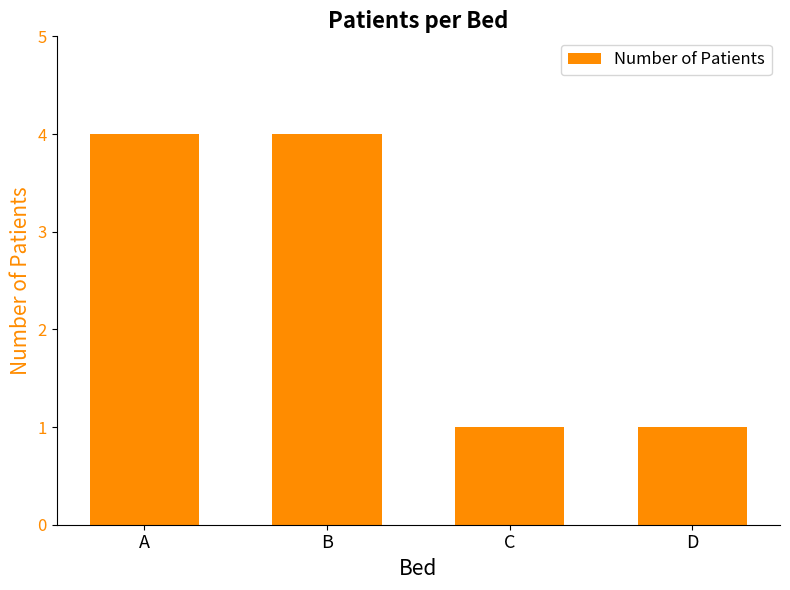

True or false: the data shows 1 at B.

False